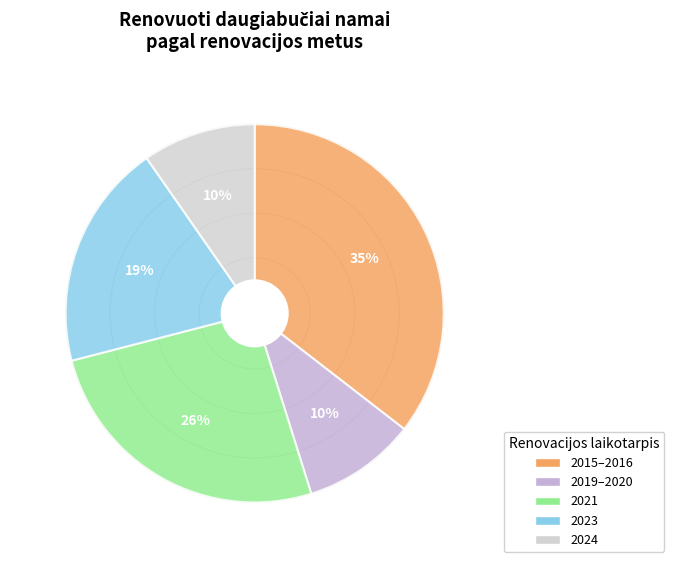

Combined, do 2020-2021 and 2015-2016 account for over 50%?

No